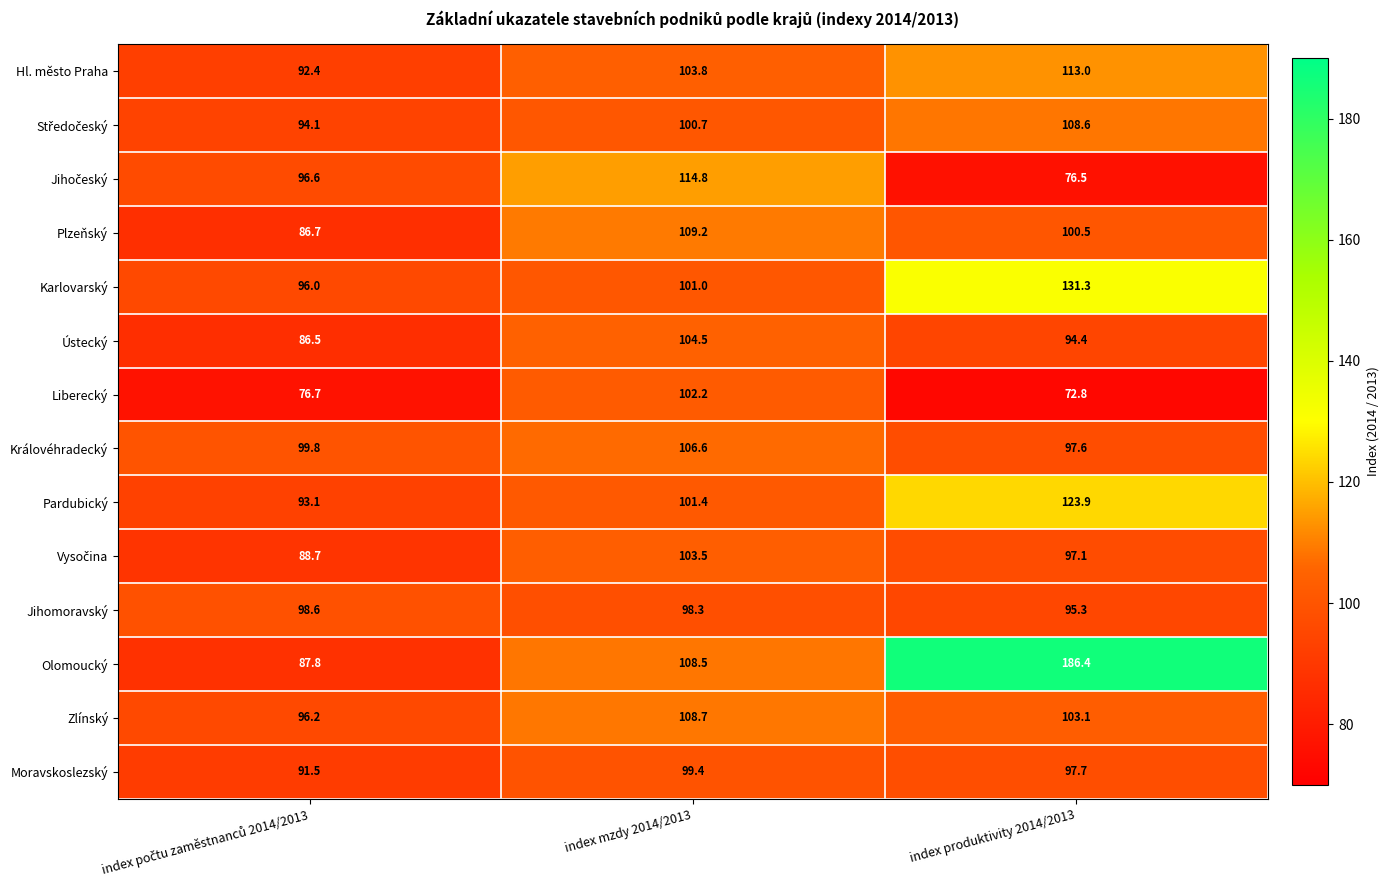

What is the maximum value for Karlovarský?

131.3